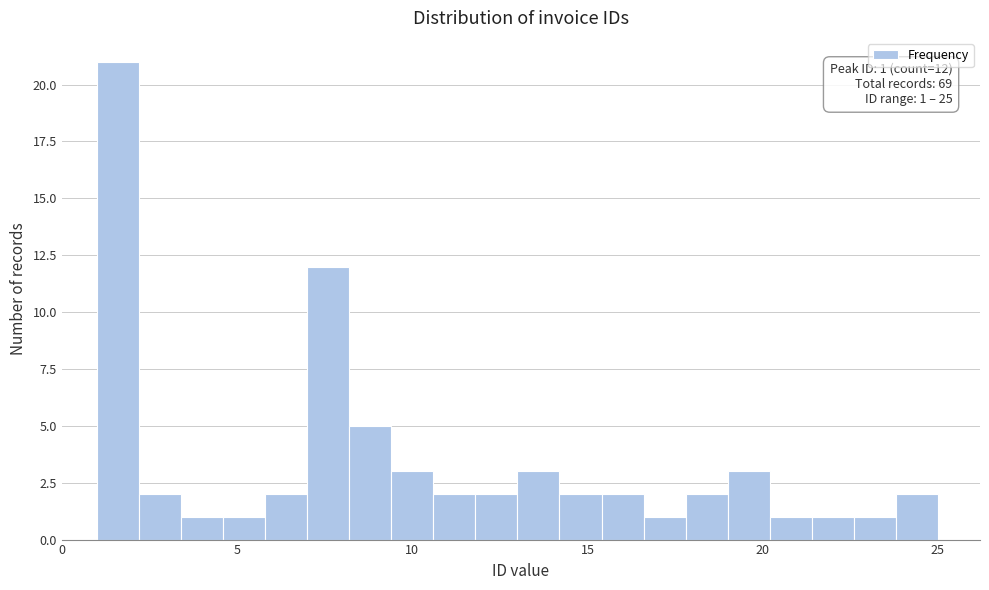

Read against the x-axis, roughly where is the centre of the tallest bar?

1.5